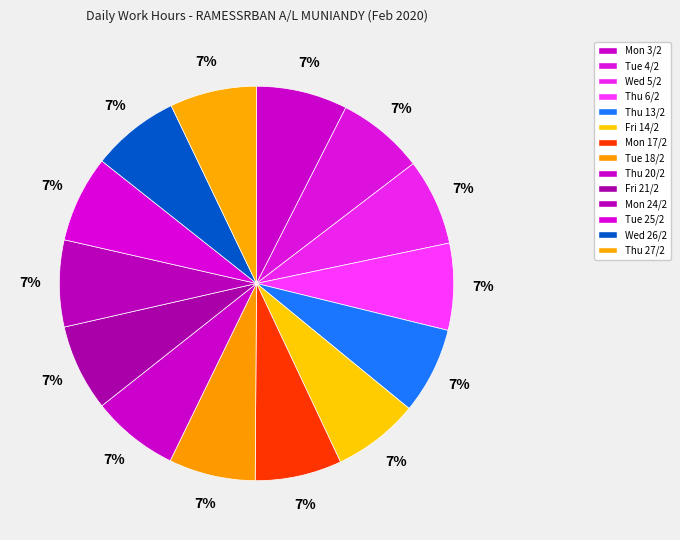

True or false: Mon 3/2 accounts for 7% of the total.

True